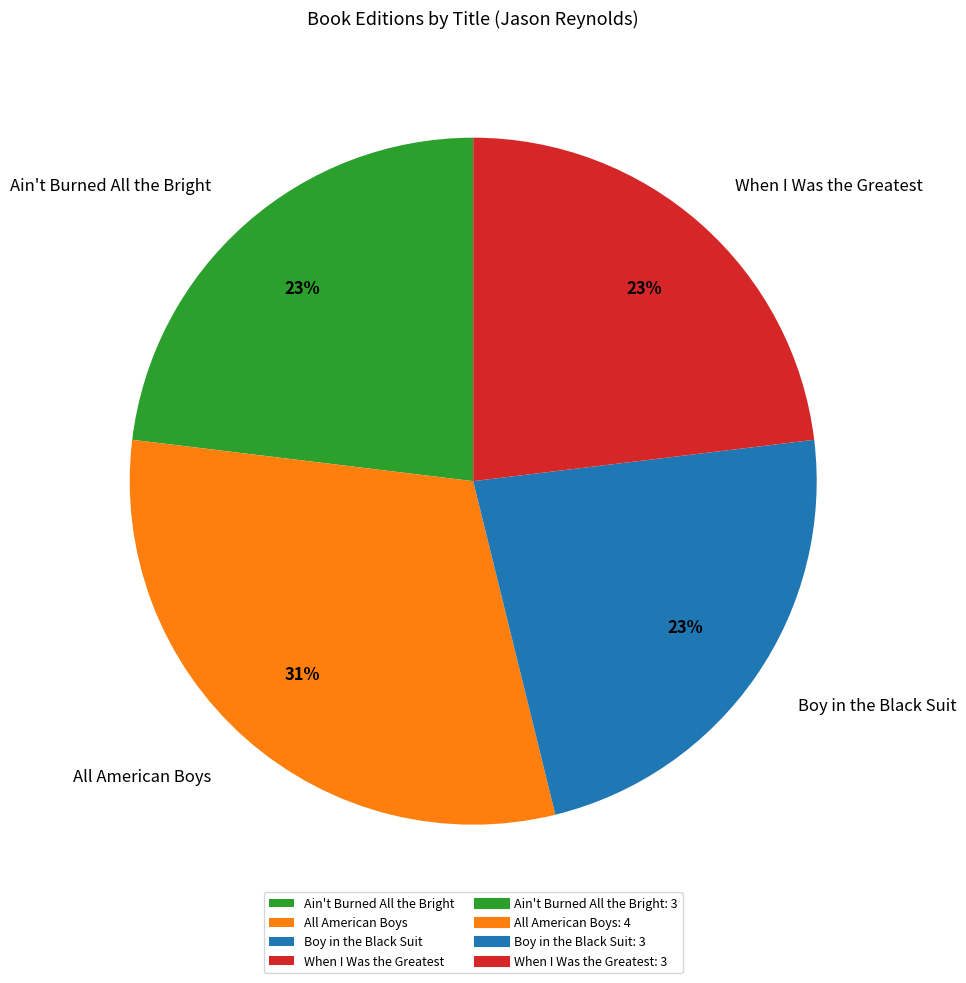

How many slices are in this pie chart?

4